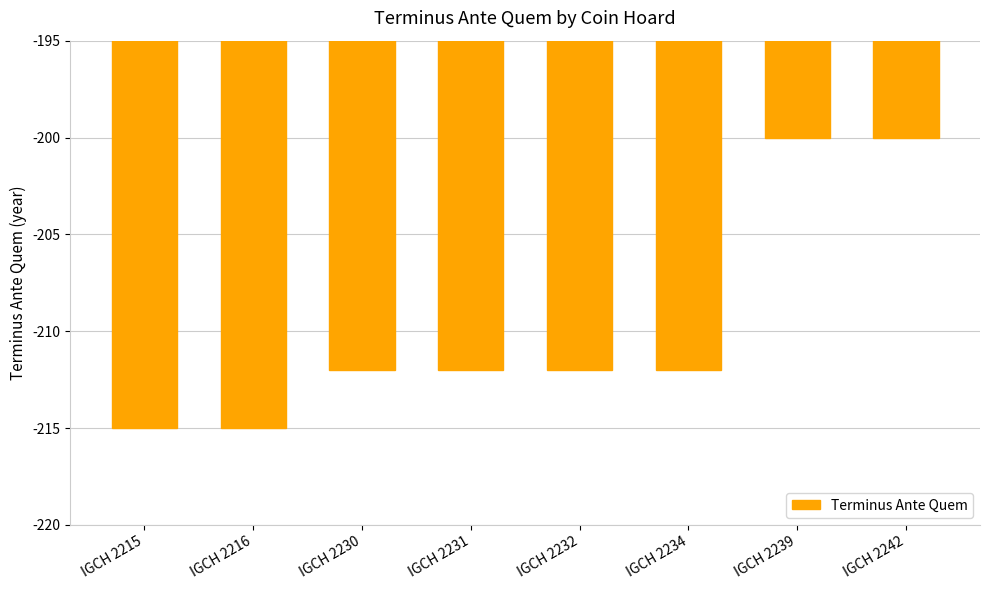

What is the sum of all values?

-1678